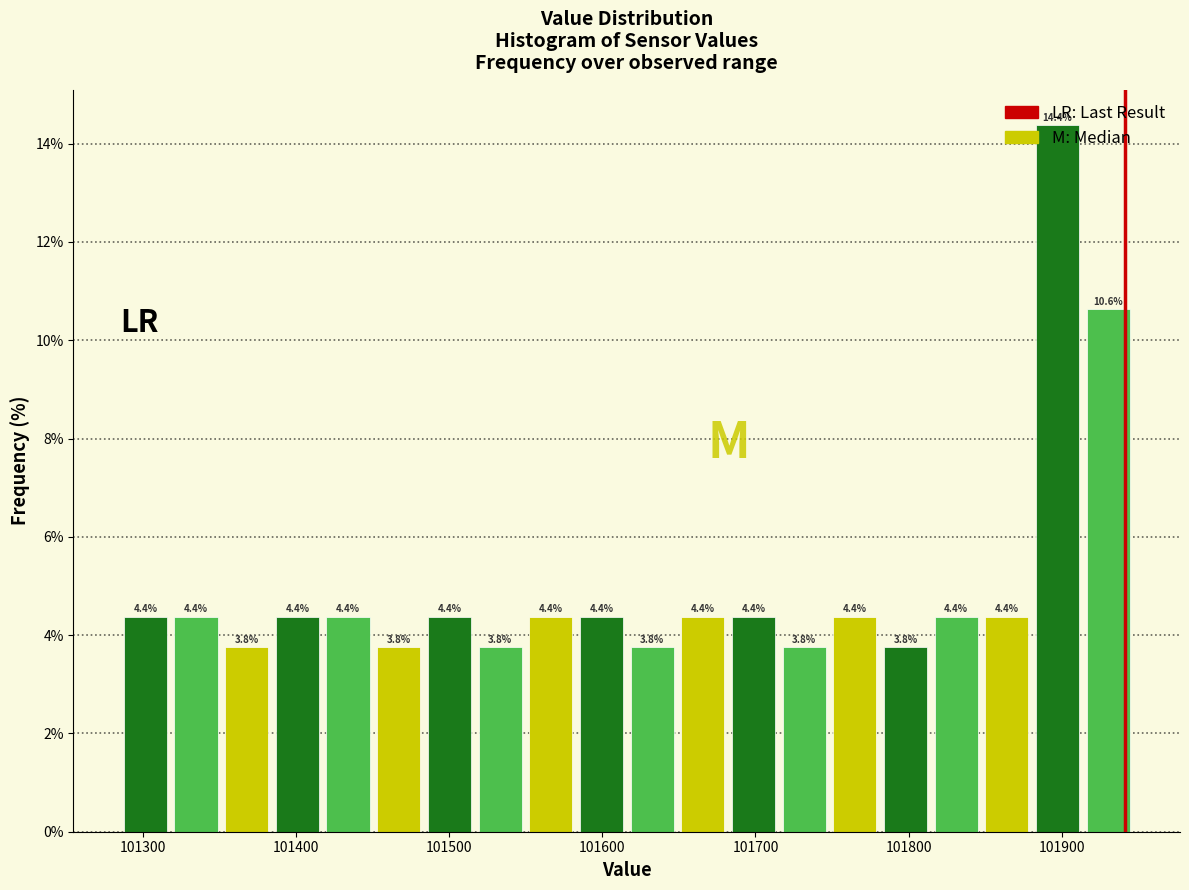

Around what value on the x-axis is the tallest bar? Give the approximate position of its centre, as read against the axis.

101900